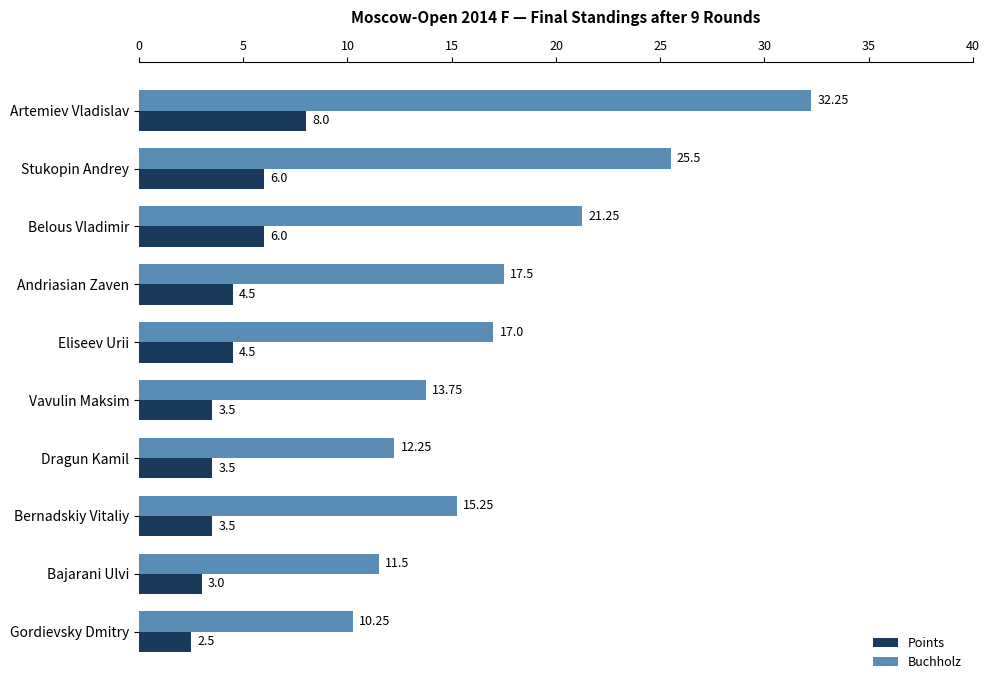

At which label is Buchholz closest to 21?

Belous Vladimir